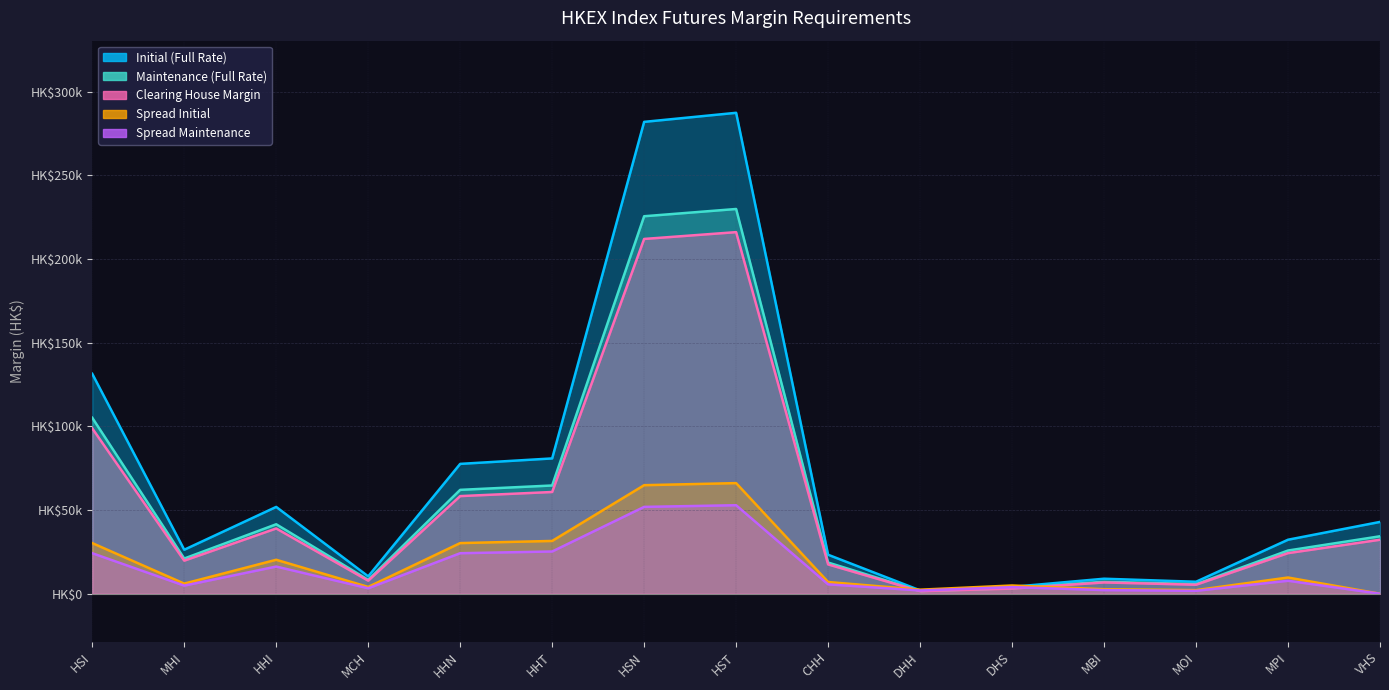

How many interior local valleys does the Clearing House Margin series have?

4